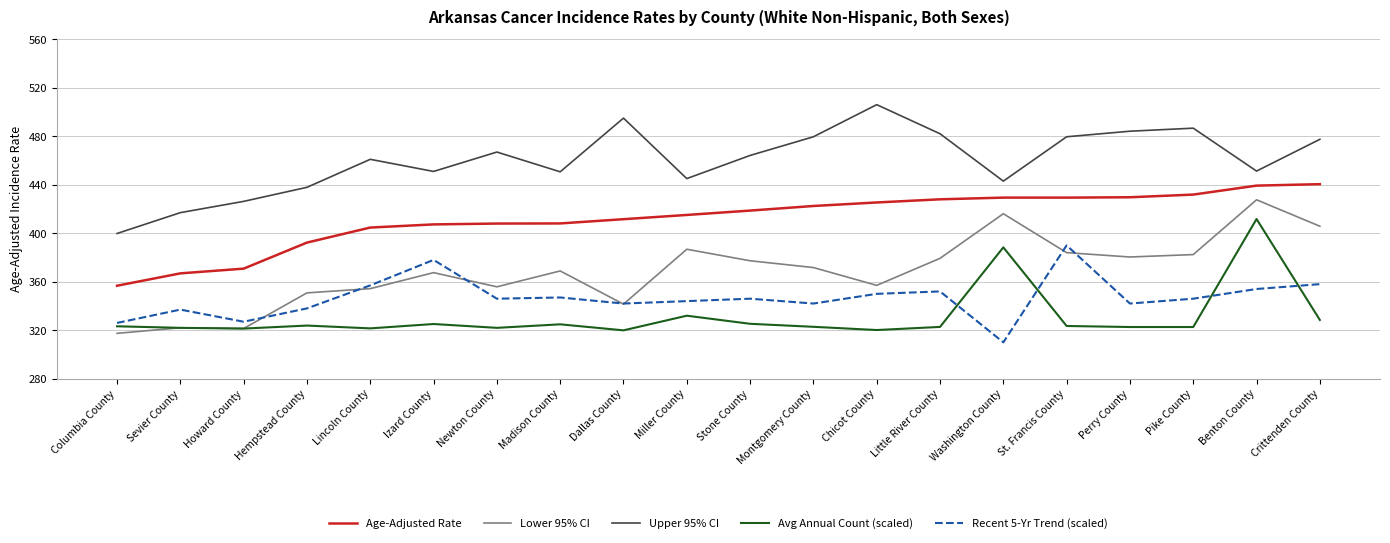

What is the lowest value of the Age-Adjusted Rate series?

356.7